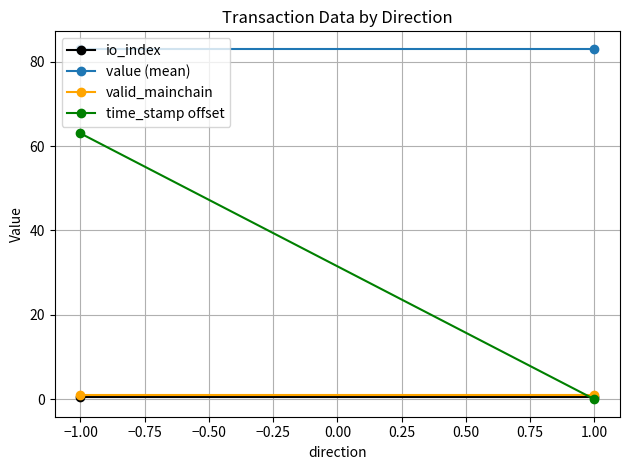

What are all the series names shown in the legend?

io_index, value (mean), valid_mainchain, time_stamp offset